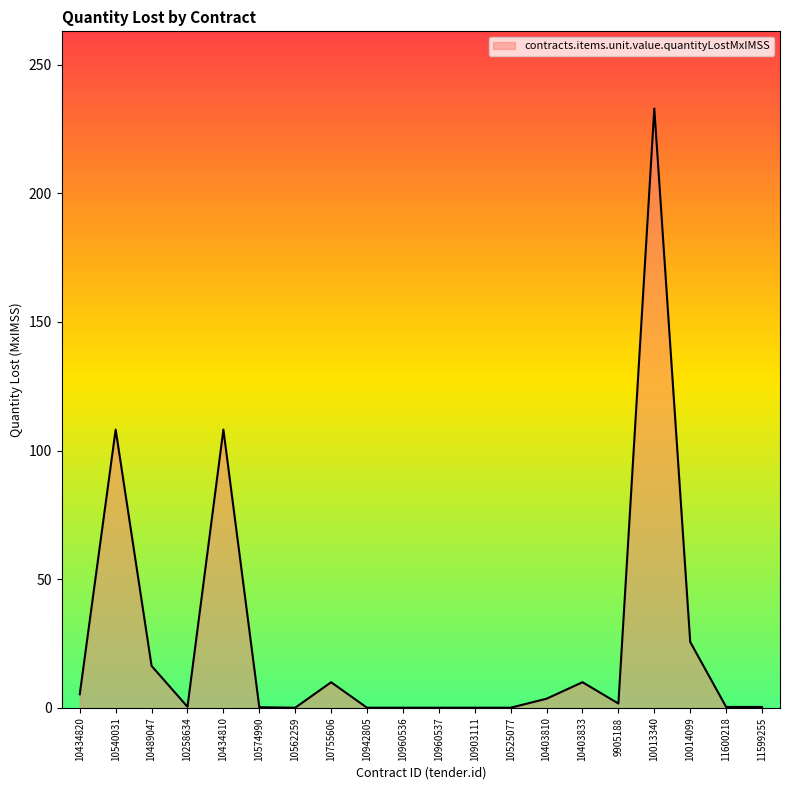

The value at 10942805 is 0.0. True or false?

True